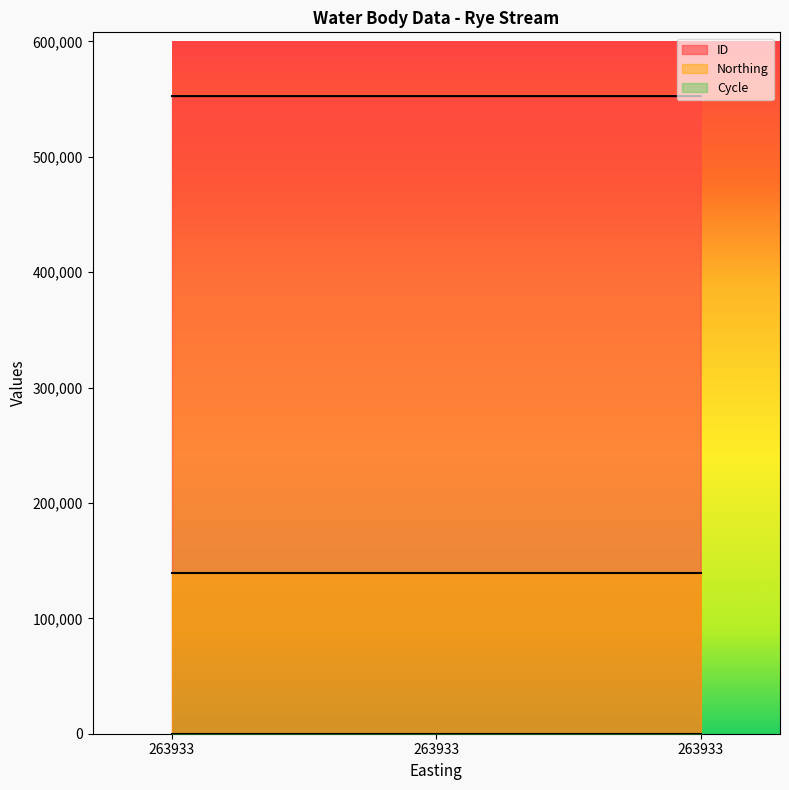

What is the sum of the Northing values at 263933 and 263933?

278168